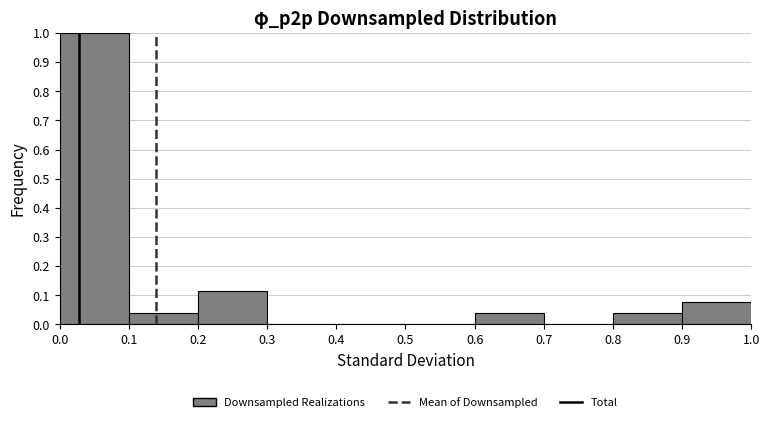

Reading left to right, transcribe this chart: for each bar, give the range it covers on the x-axis and its height. The values are not printed on the chart, so give them approximately, as read against the axis.

0.0 to 0.1: 1.00
0.1 to 0.2: 0.04
0.2 to 0.3: 0.12
0.3 to 0.4: 0
0.4 to 0.5: 0
0.5 to 0.6: 0
0.6 to 0.7: 0.04
0.7 to 0.8: 0
0.8 to 0.9: 0.04
0.9 to 1.0: 0.08